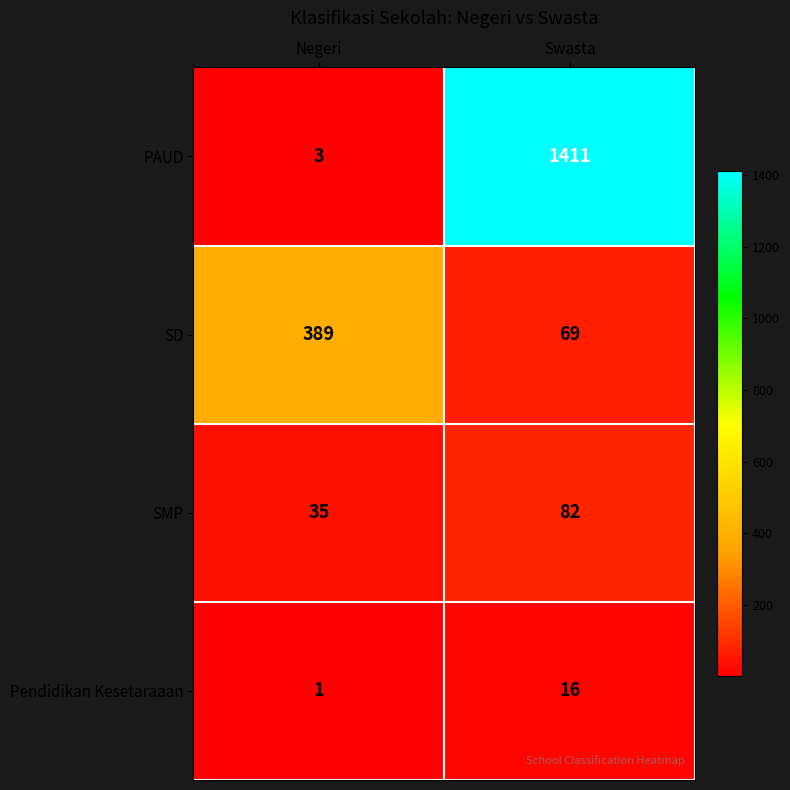

At Swasta, list the series in order from smallest to largest.

Pendidikan Kesetaraaan, SD, SMP, PAUD